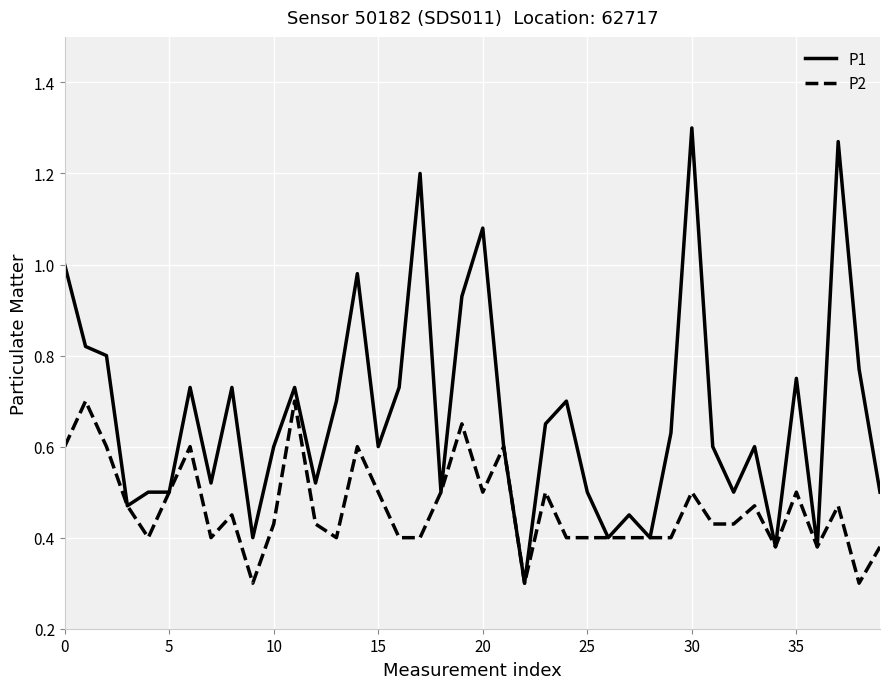

Does the chart display data point markers on the line(s)?

No